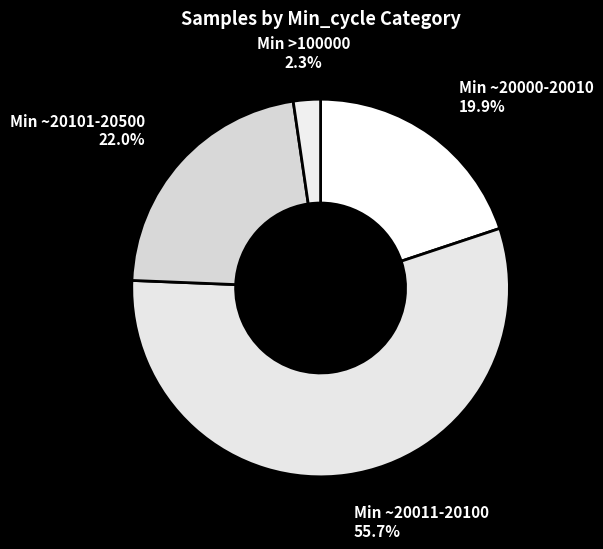

To the nearest percent, what is the difference between the largest and smallest slice percentages?

53%